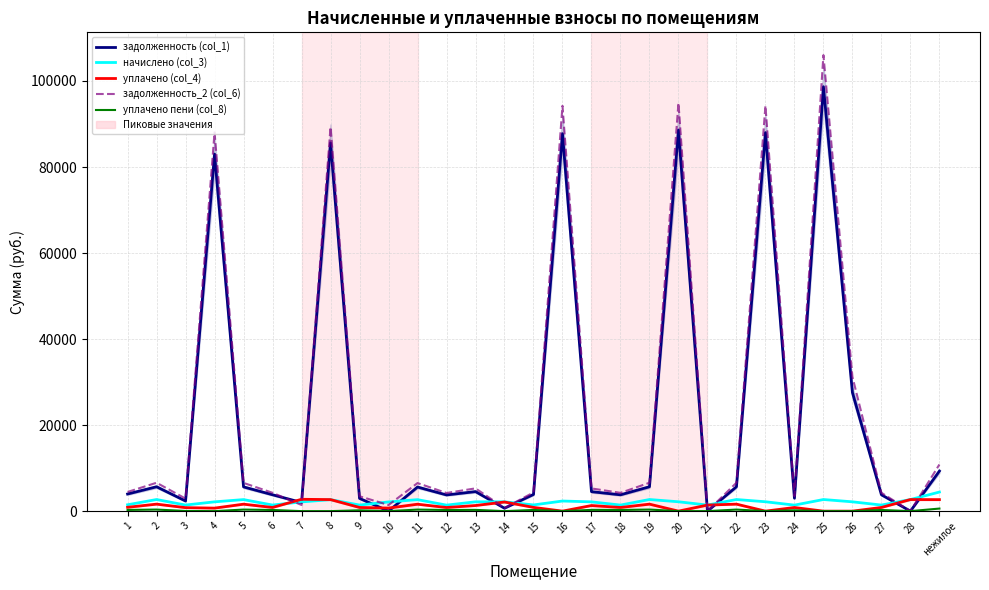

How many interior local peaks does the уплачено пени (col_8) series have?

11